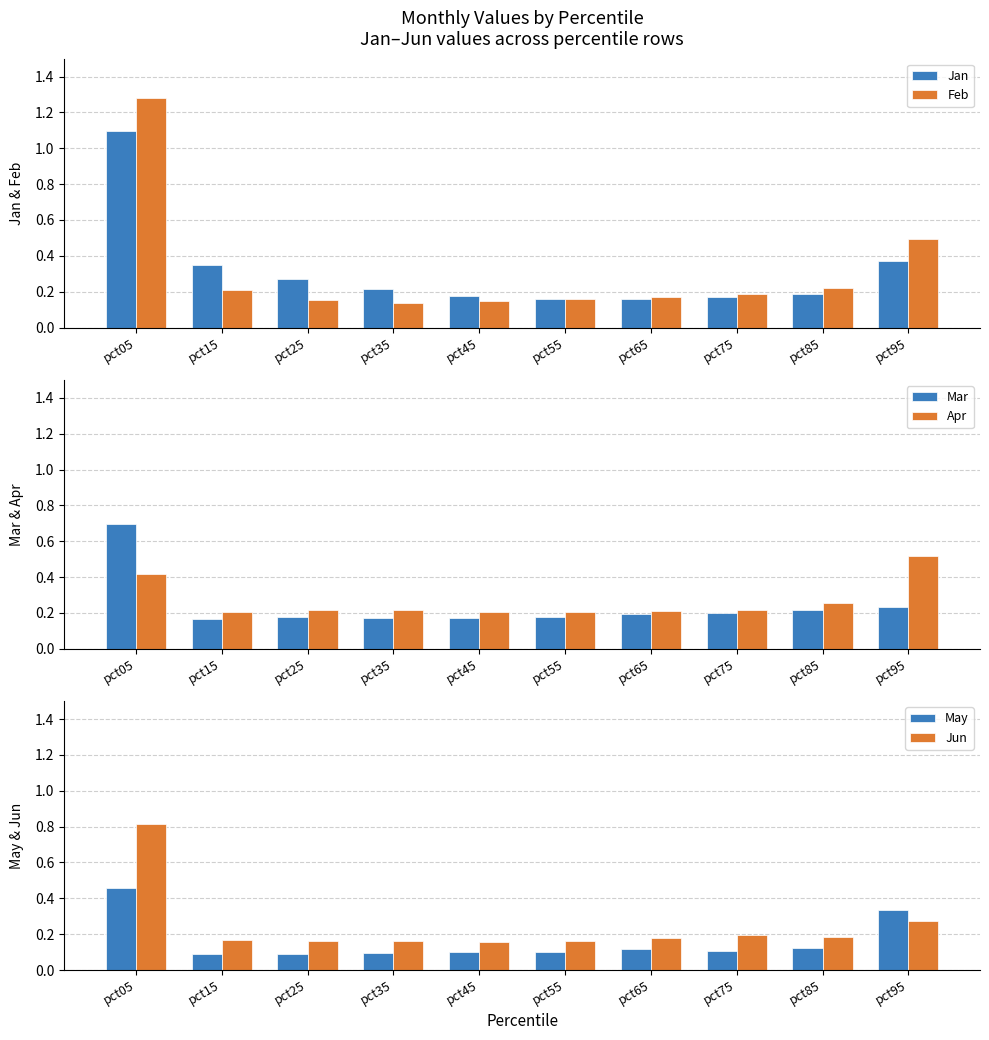

Which series has the largest total across all categories?

Feb